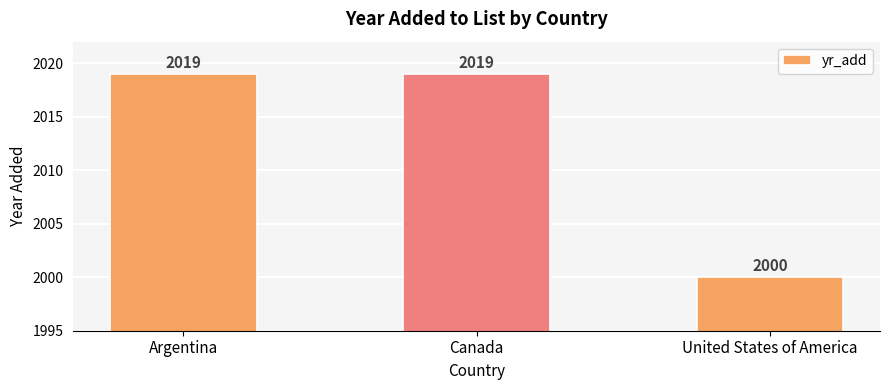

Which label corresponds to the smallest value in the chart?

United States of America